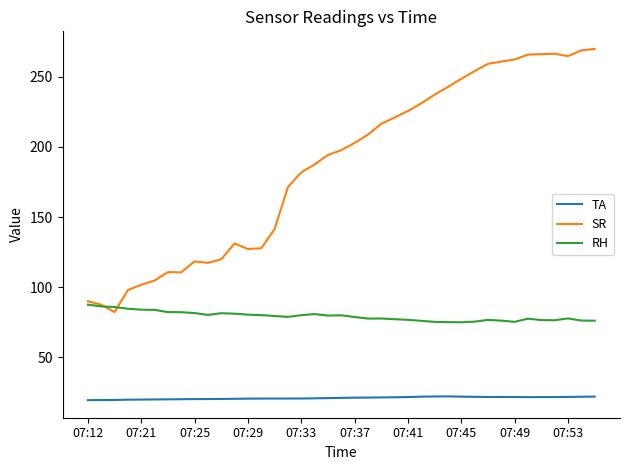

What is the difference between the maximum and minimum values in the RH series?

12.6